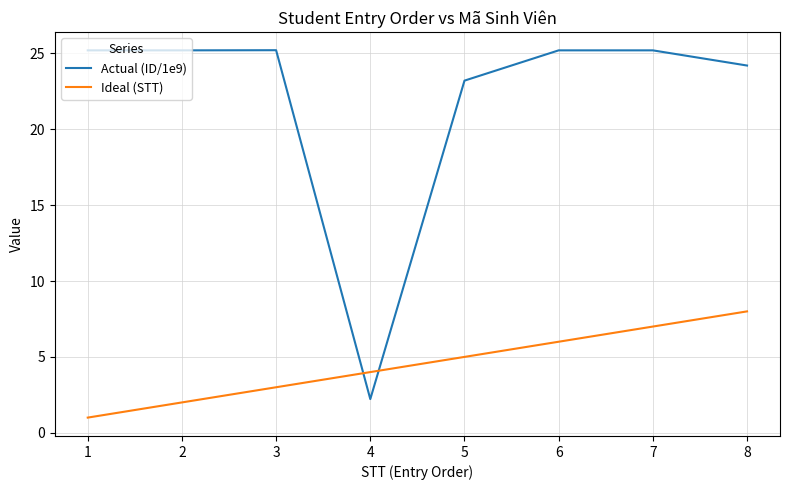

Which series has the largest total across all categories?

Actual (ID/1e9)